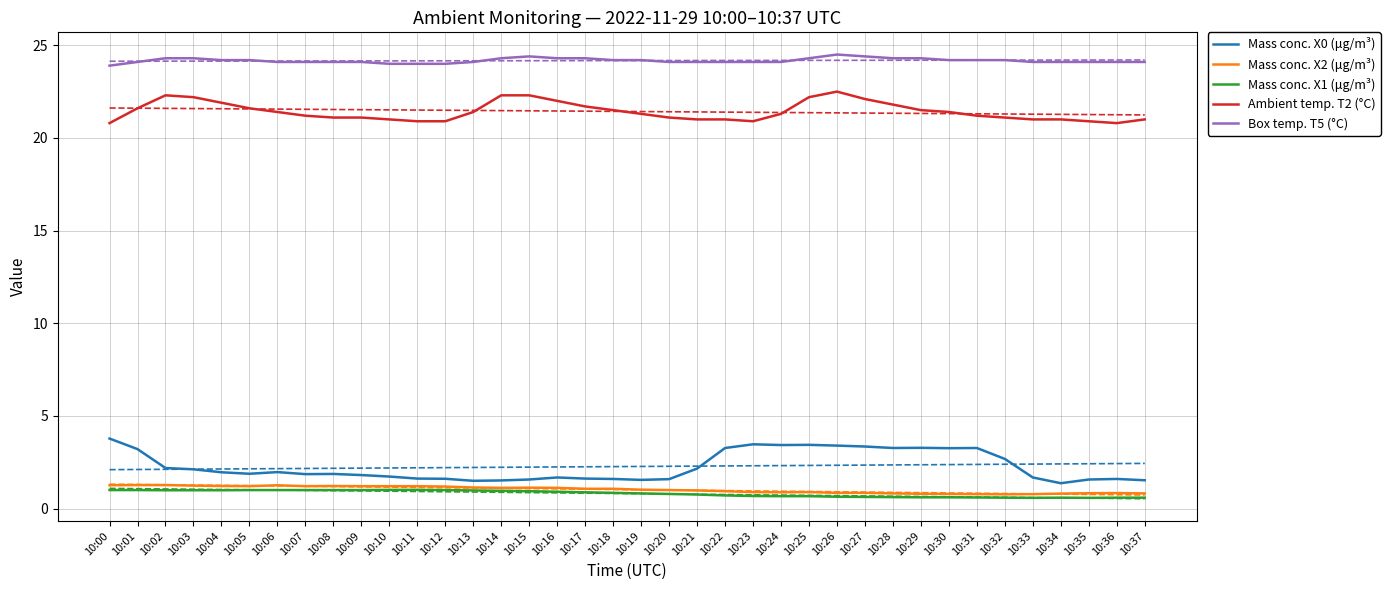

How many interior local valleys does the Ambient temp. T2 (°C) series have?

2